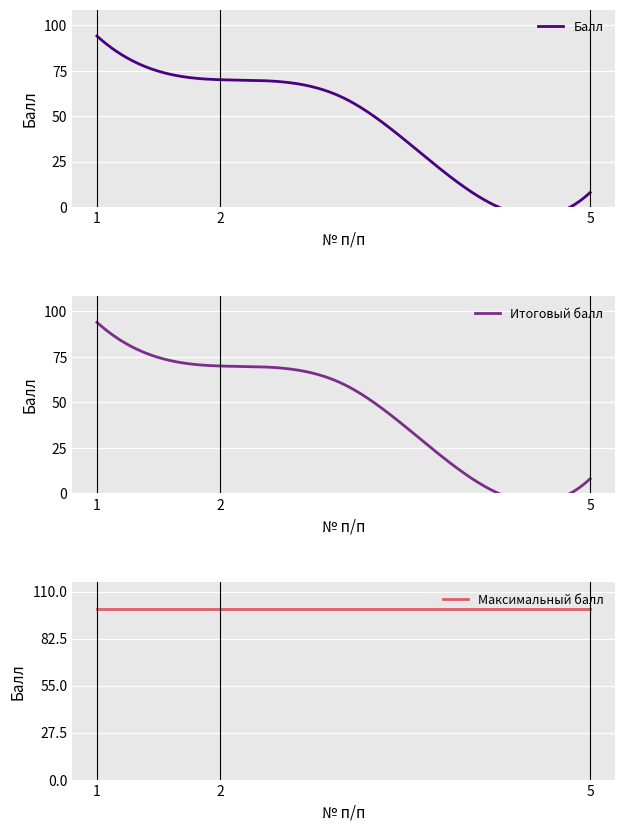

At which category is the sum across all series the highest?

1